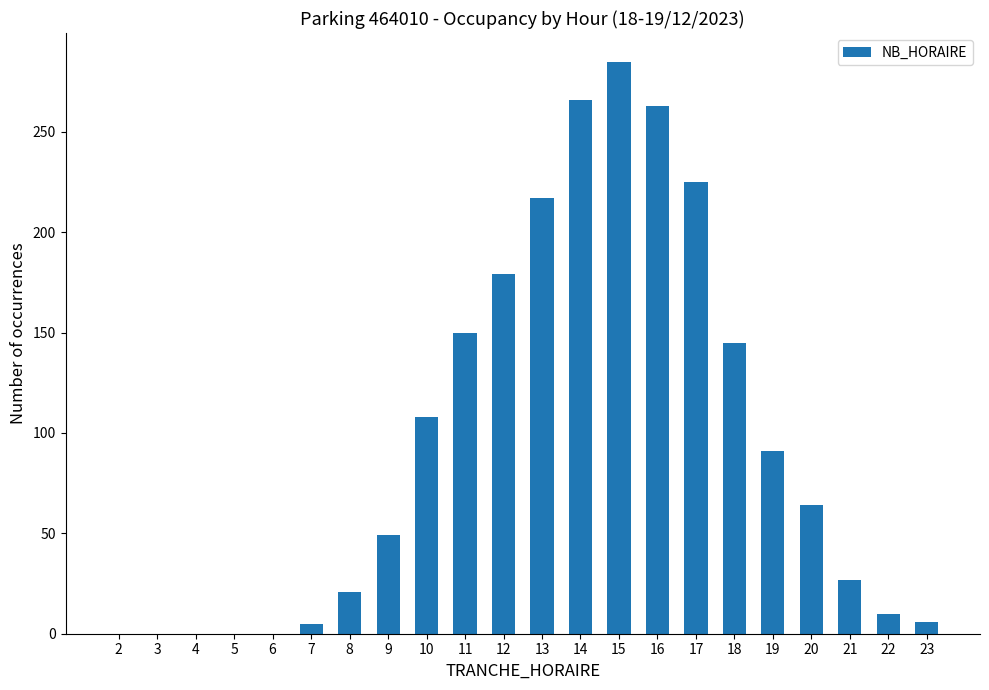

The chart shows a value of 5 at 7. True or false?

True